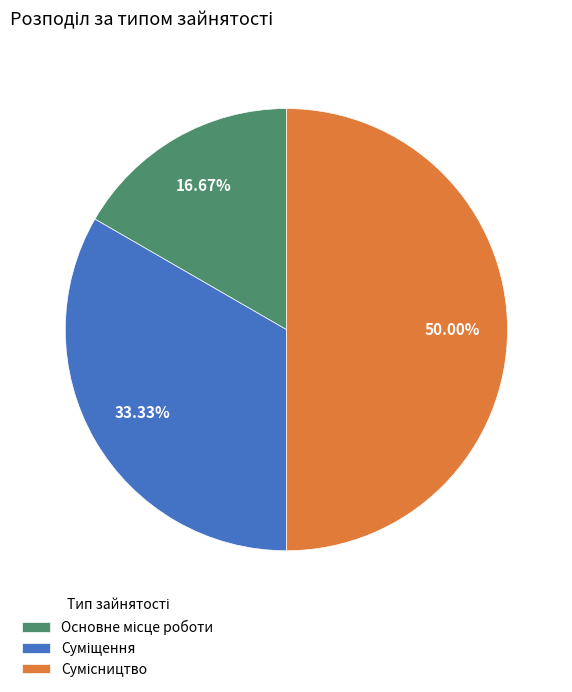

How many segments does this pie chart have?

3